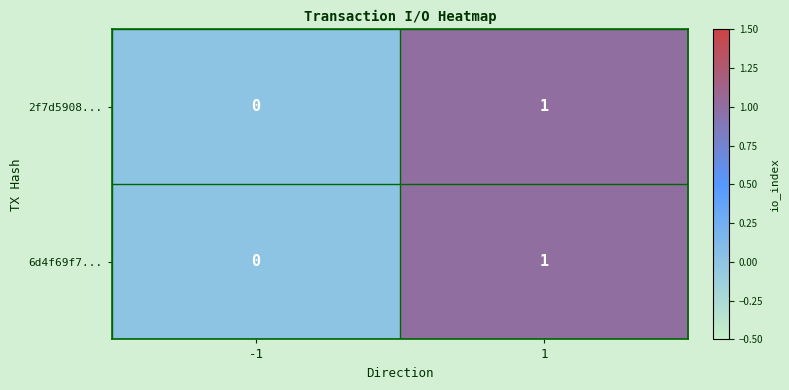

List the labels in order of 2f7d5908... value, largest first.

1, -1